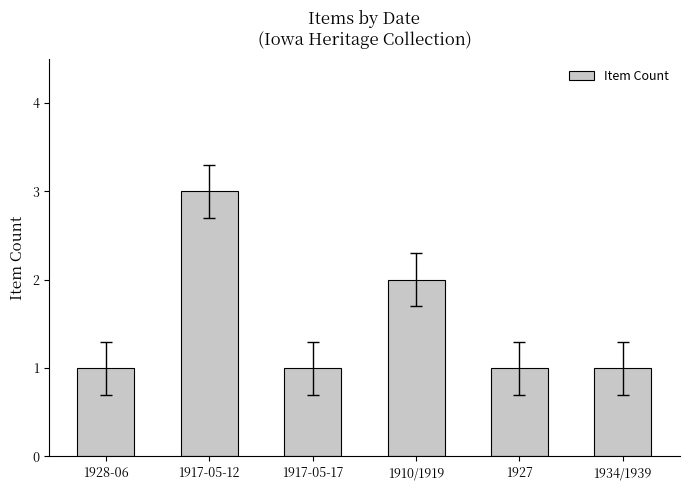

How many series are shown in this chart?

1